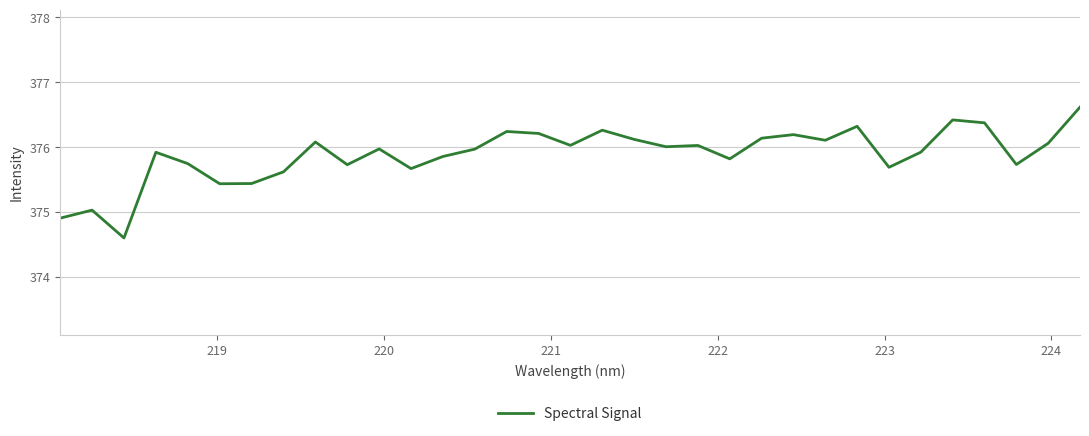

What is the difference between the maximum and minimum values?

2.0